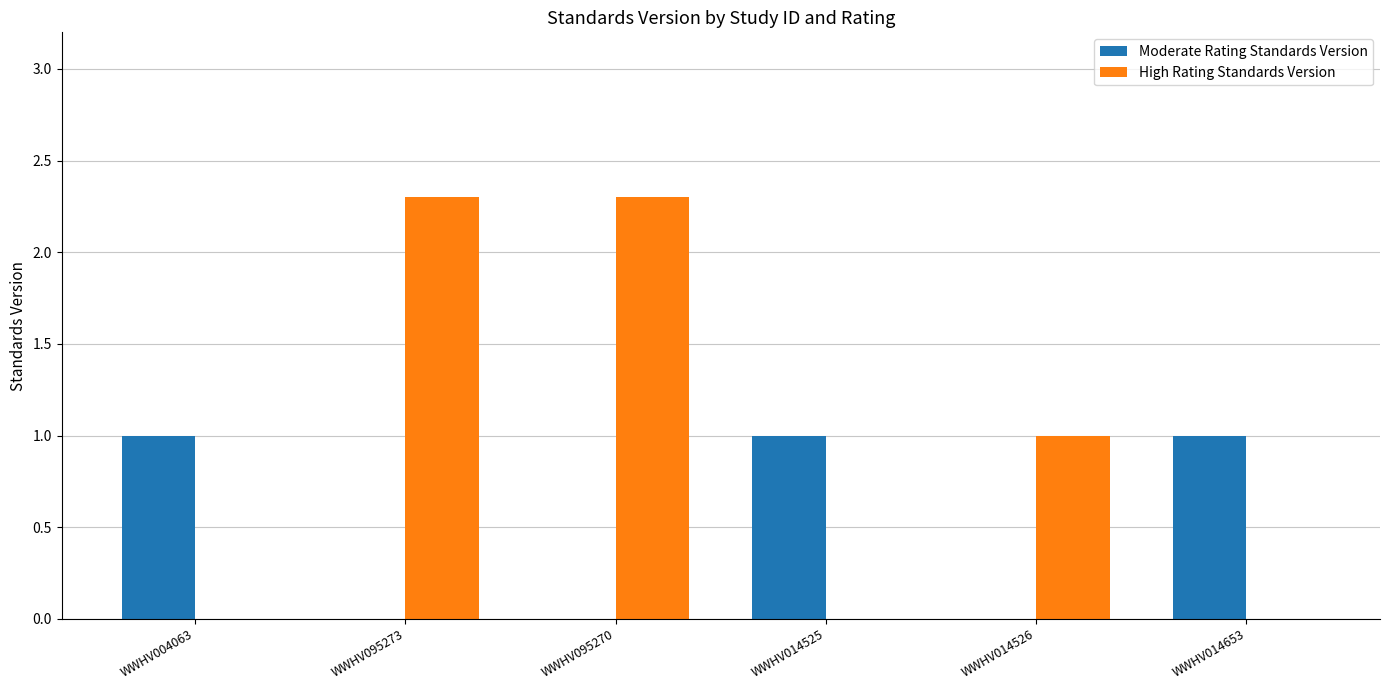

Between WWHV095273 and WWHV014653, which series saw the biggest shift?

High Rating Standards Version